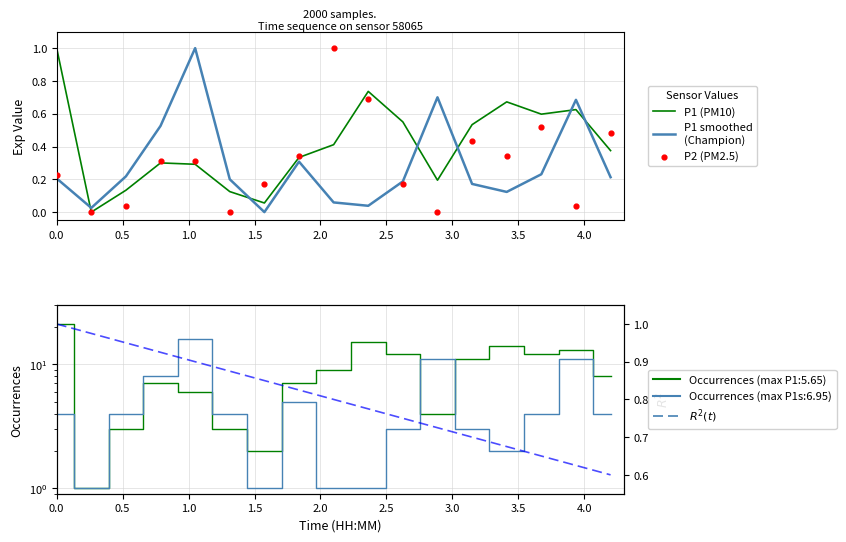

Is the value of P2 (PM2.5) at 2.0 greater than the value of P1 (PM10) at 0.5?

Yes